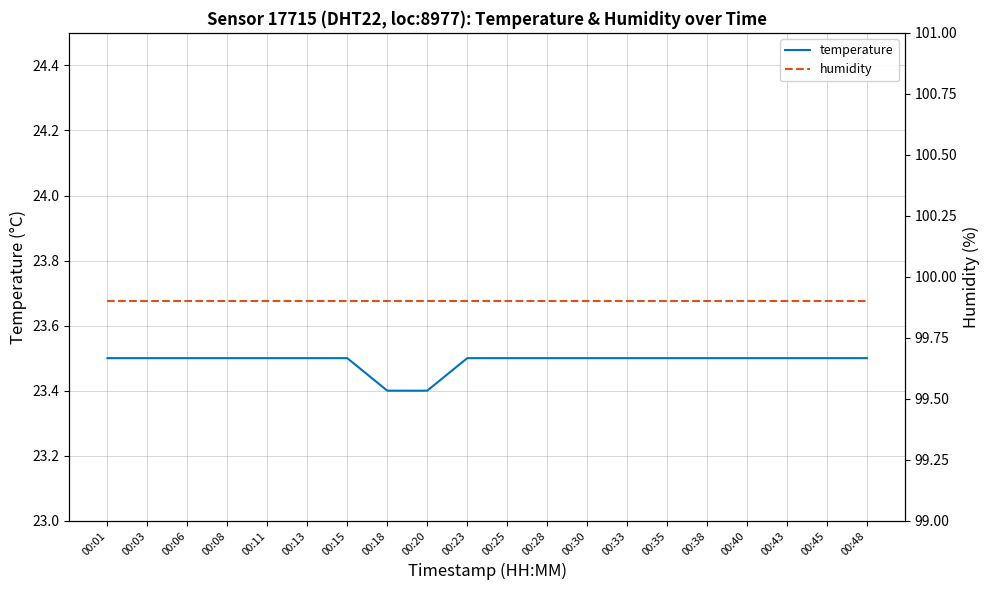

The value of humidity at 00:35 is 99.9. True or false?

True